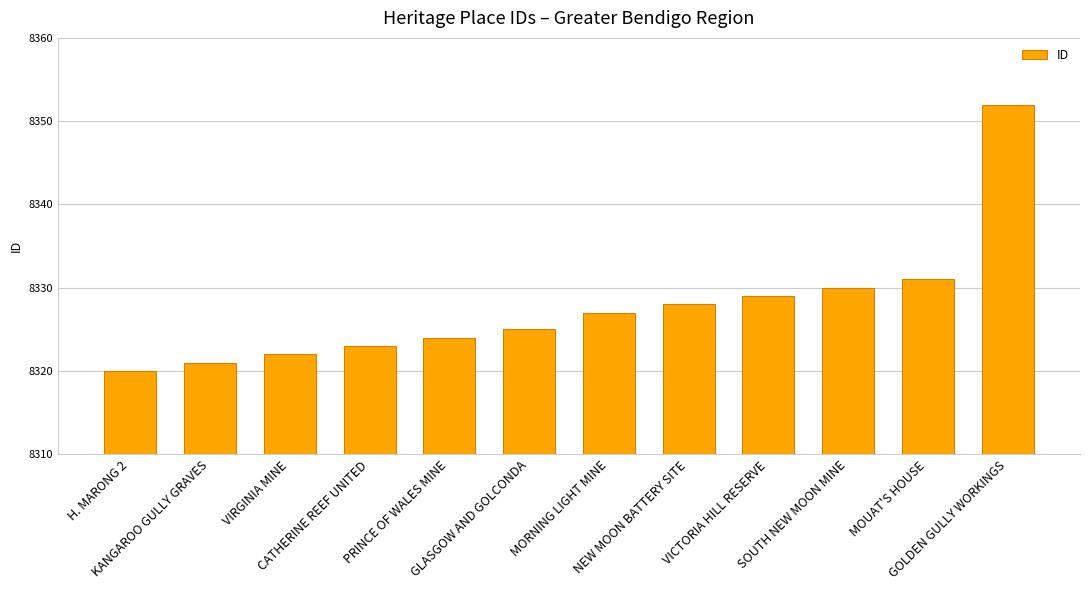

At which label is the value closest to 8336?

MOUAT'S HOUSE